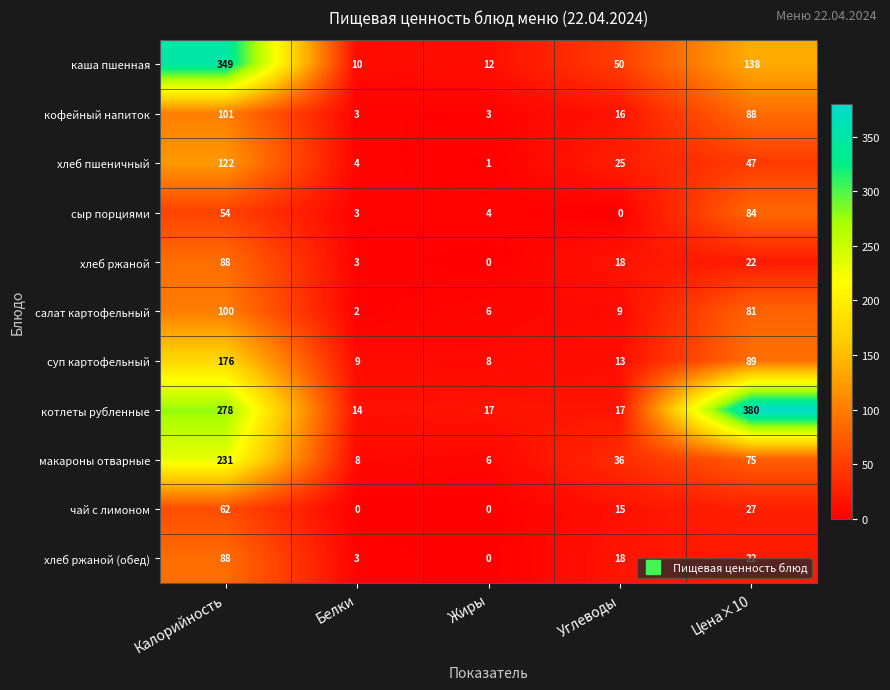

What is the sum of all котлеты рубленные values?

706